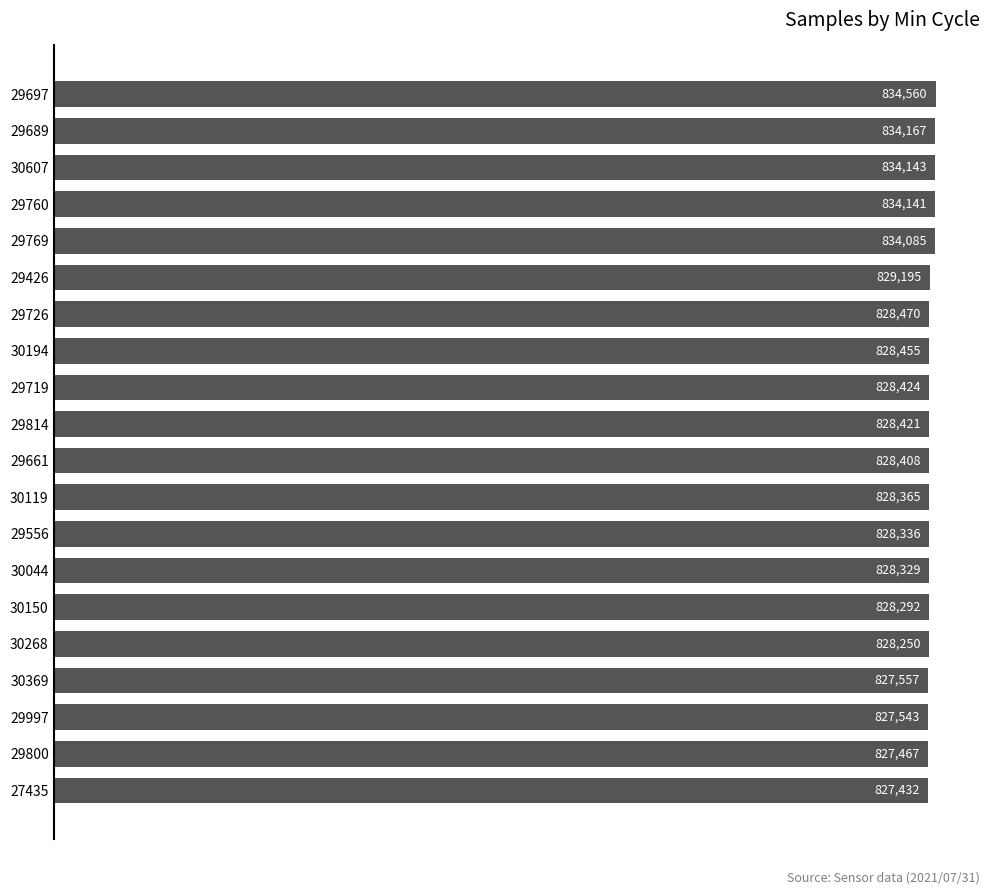

Does the chart contain any negative values?

No